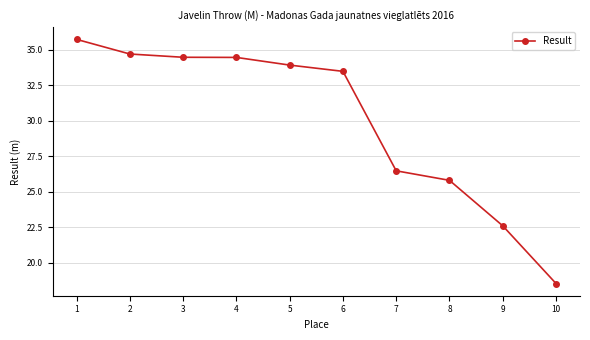

Reading left to right, what are all the values shown in this chart?

35.7	34.7	34.5	34.5	33.9	33.5	26.5	25.8	22.6	18.5